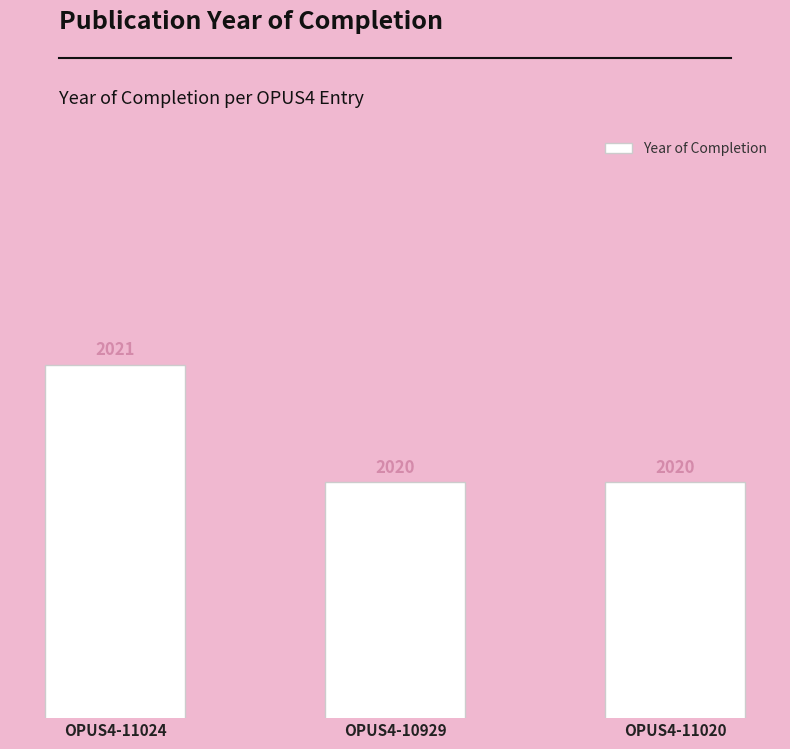

What is the average value?

2020